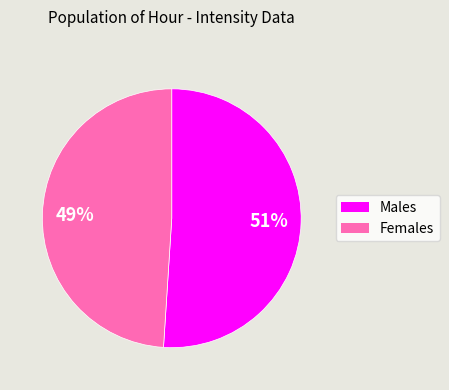

Is there any slice that represents more than half of the pie?

Yes